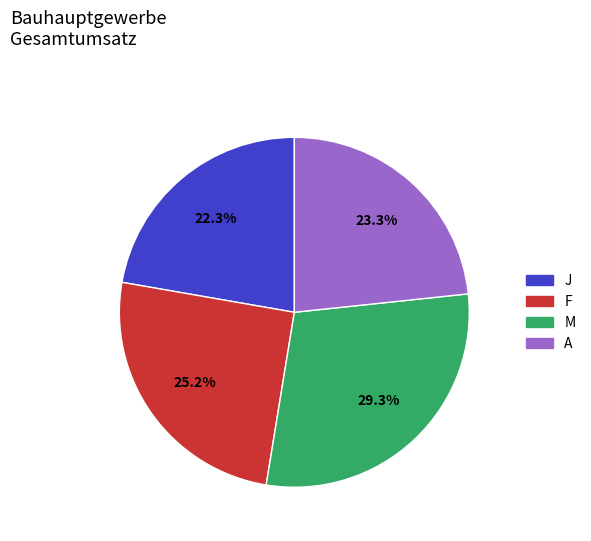

Is there a majority slice in this chart?

No